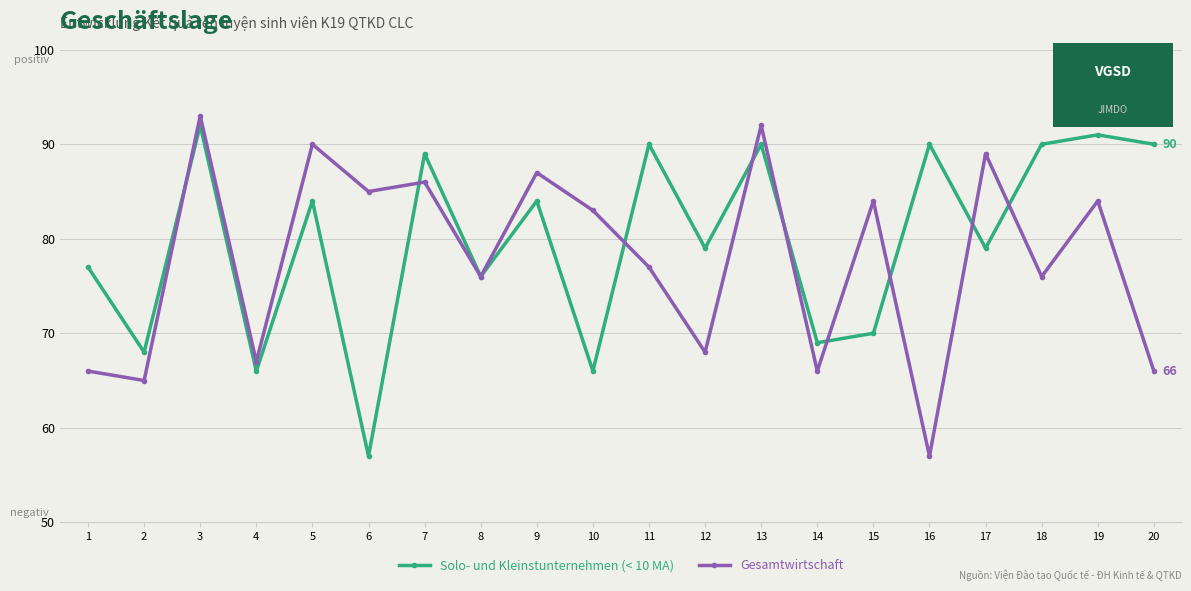

What is the value of the Solo- und Kleinstunternehmen (< 10 MA) point at the 11th from the left?

90